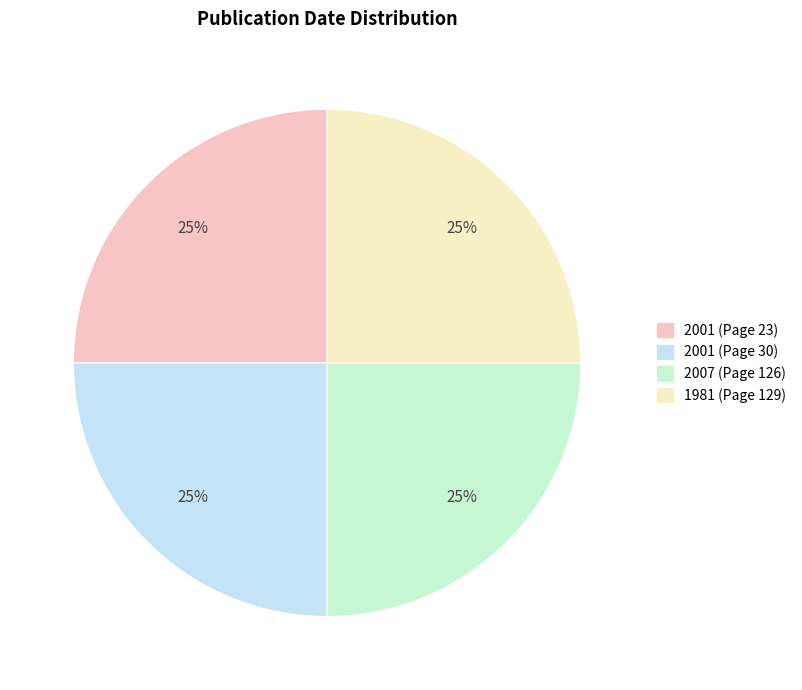

Approximately how many times larger is the value at 2001 (Page 30) compared to 2007 (Page 126)?

1.0